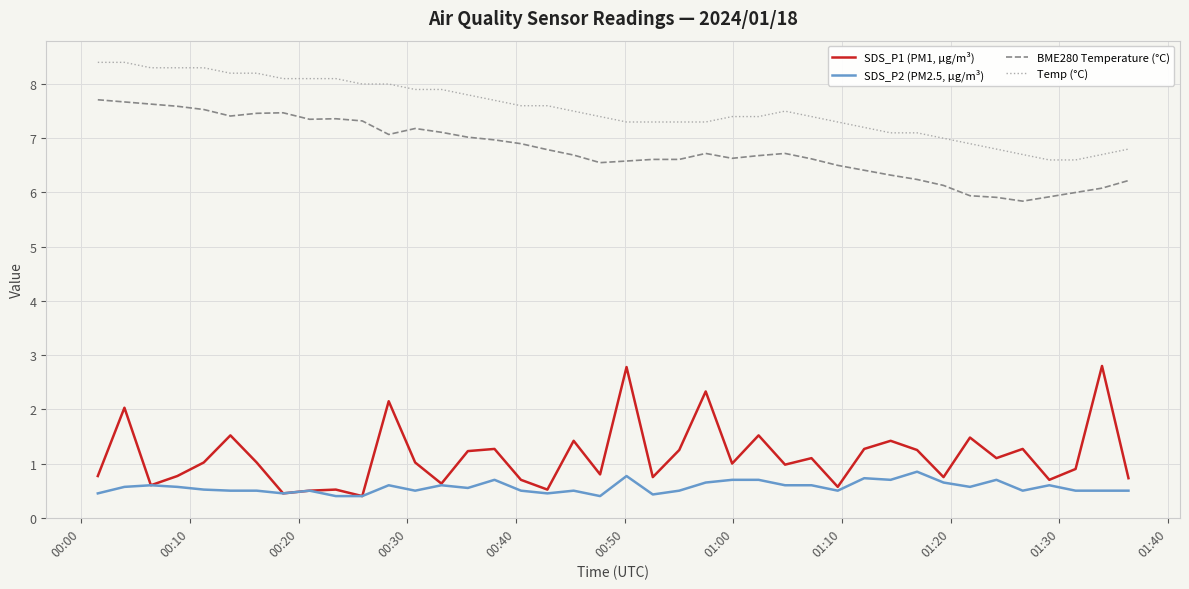

What are all the series names shown in the legend?

SDS_P1 (PM1, µg/m³), SDS_P2 (PM2.5, µg/m³), BME280 Temperature (°C), Temp (°C)